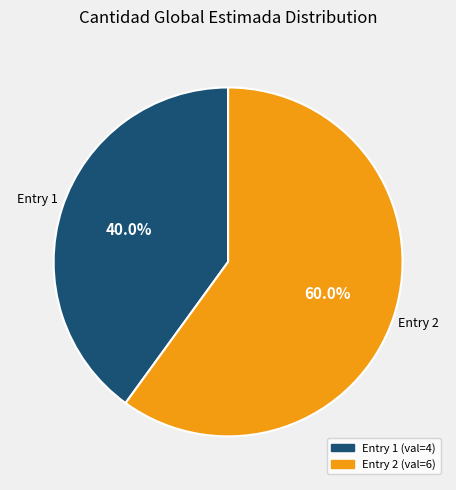

Which slice is the largest?

Entry 2